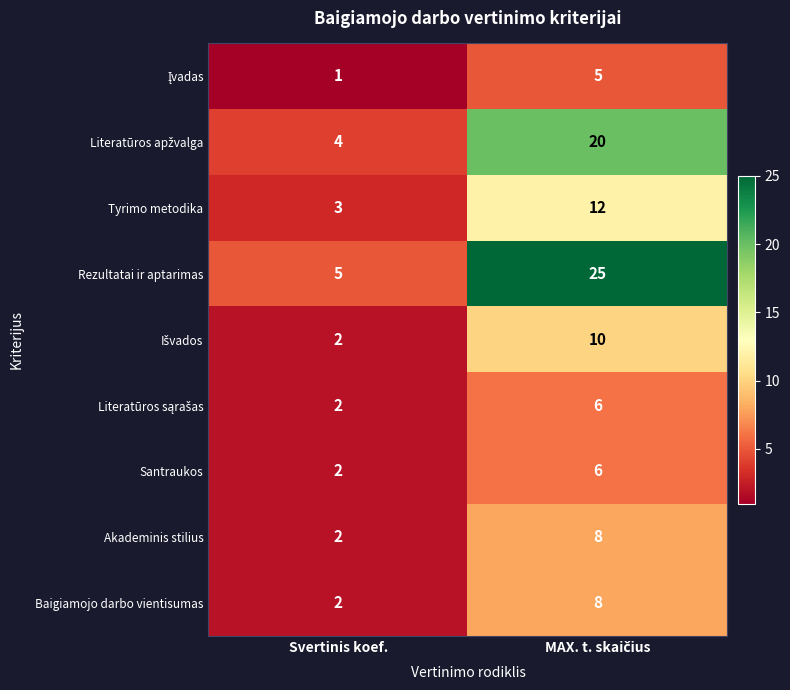

What is the sum of all Santraukos values?

8